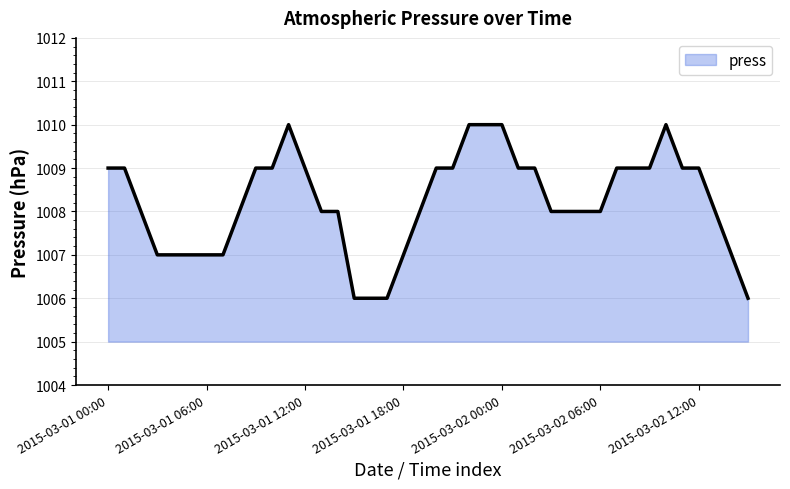

Reading right to left, transcribe all the data shown in this chart.

1006	1007	1008	1009	1009	1010	1009	1009	1009	1008	1008	1008	1008	1009	1009	1010	1010	1010	1009	1009	1008	1007	1006	1006	1006	1008	1008	1009	1010	1009	1009	1008	1007	1007	1007	1007	1007	1008	1009	1009